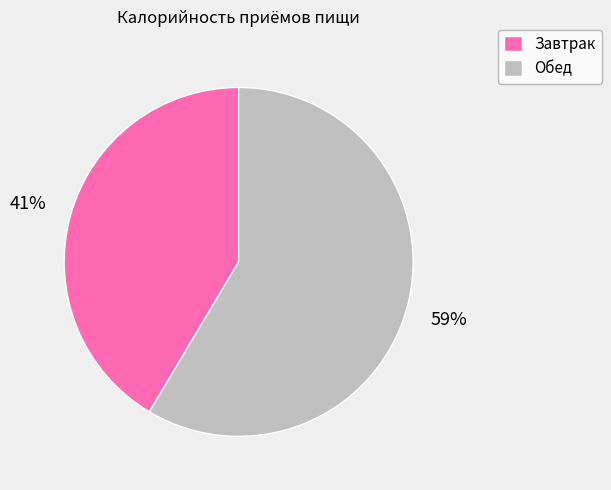

Do Завтрак and Обед together represent more than half of the pie?

Yes